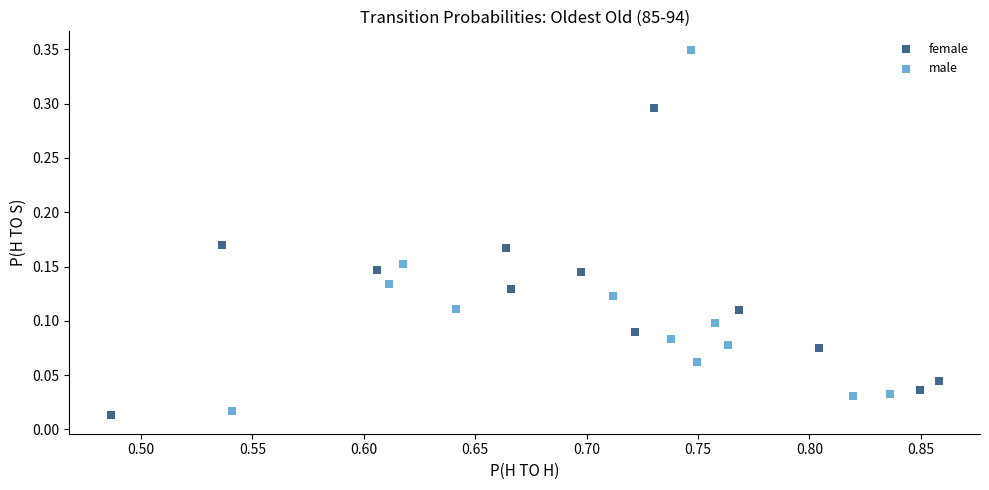

Which series reaches the minimum Y coordinate?

female